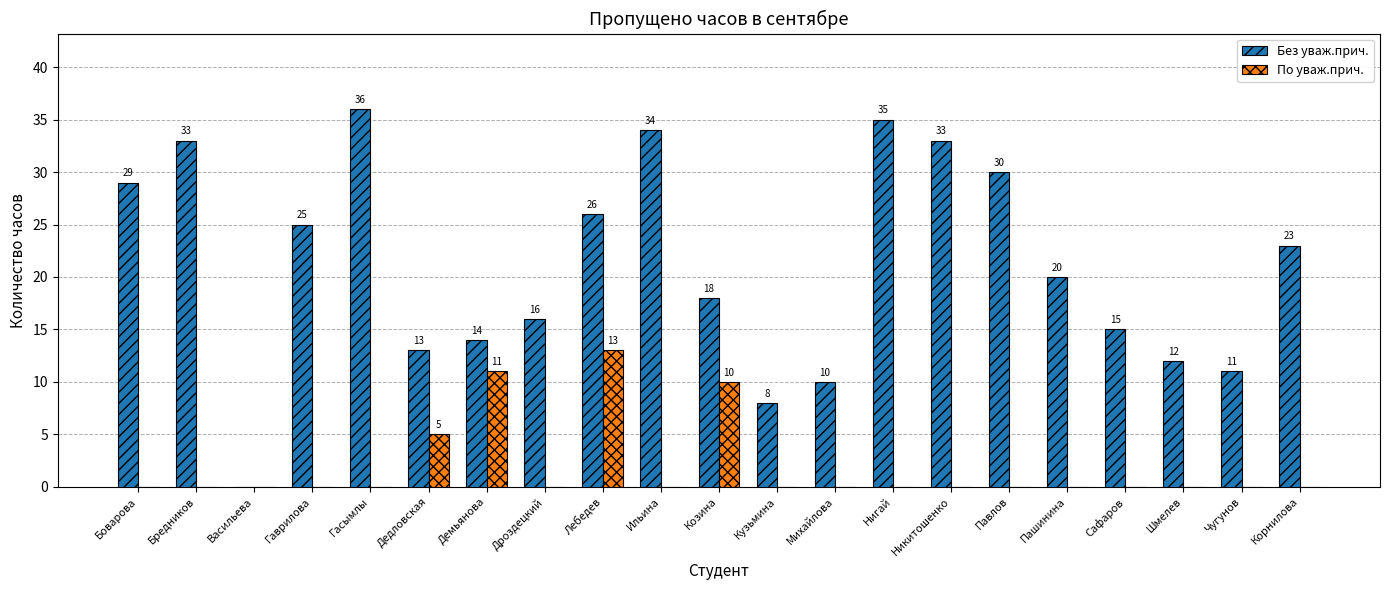

Reading left to right, list all the values displayed in this chart.

Без уваж.прич.: 29	33	0	25	36	13	14	16	26	34	18	8	10	35	33	30	20	15	12	11	23
По уваж.прич.: 0	0	0	0	0	5	11	0	13	0	10	0	0	0	0	0	0	0	0	0	0